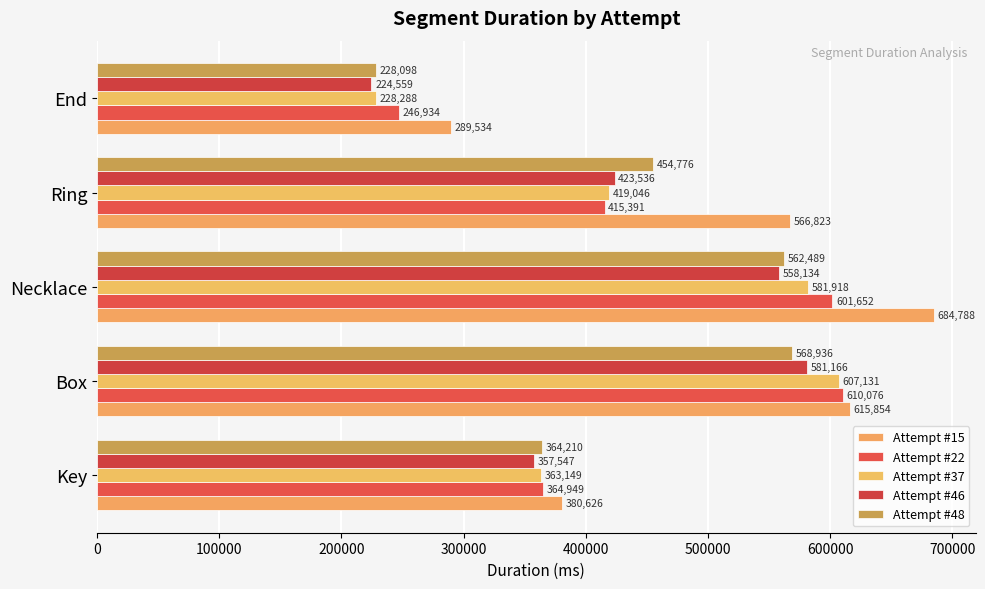

Which category has the highest value in the Attempt #48 series?

Box